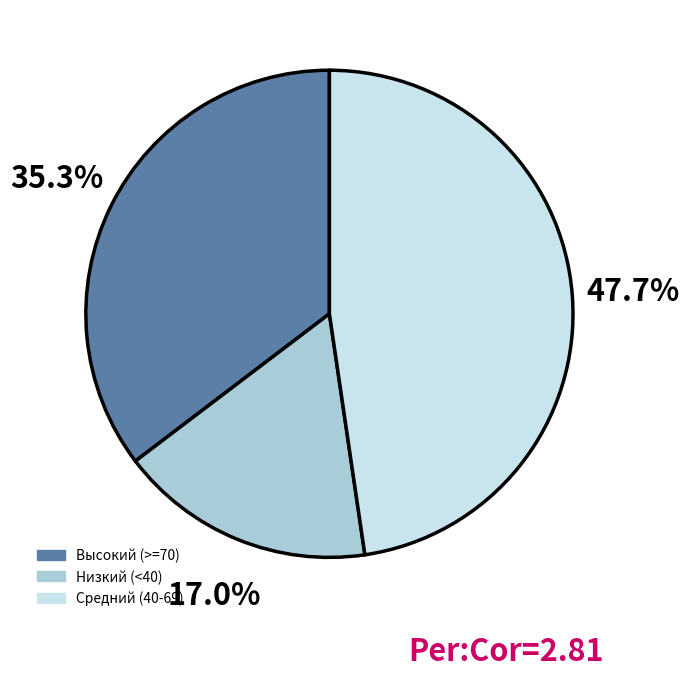

Does any single category account for the majority?

No